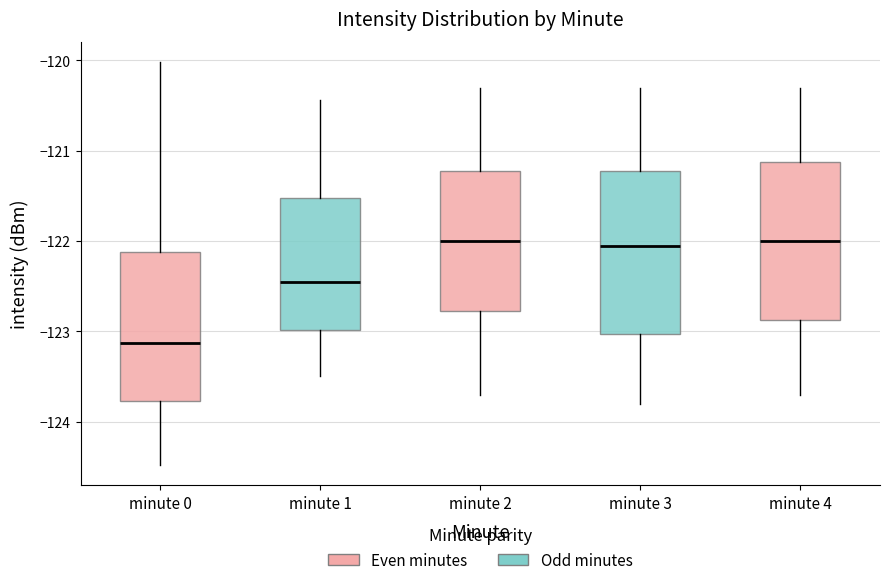

Which box has the lowest median line?

minute 0